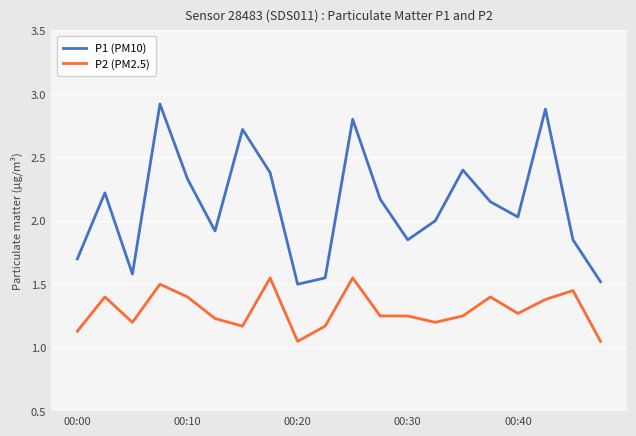

What is the greatest value displayed?

2.9